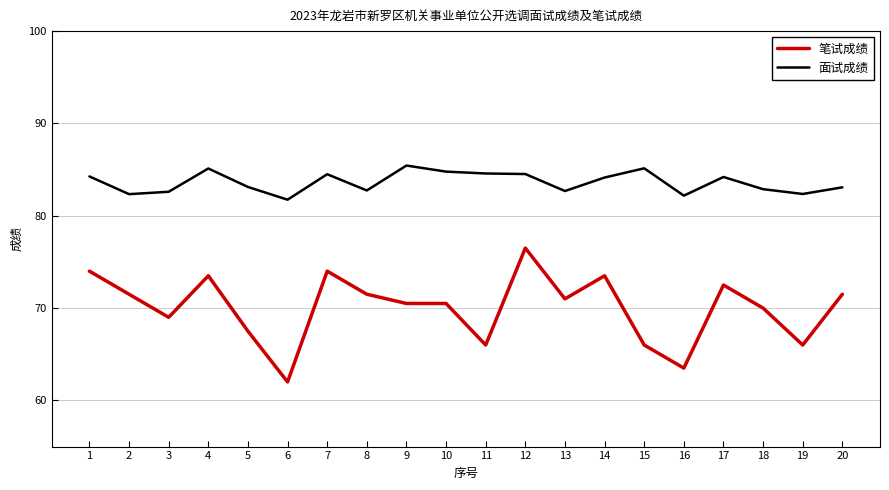

What is the sum of all 笔试成绩 values?

1400.5